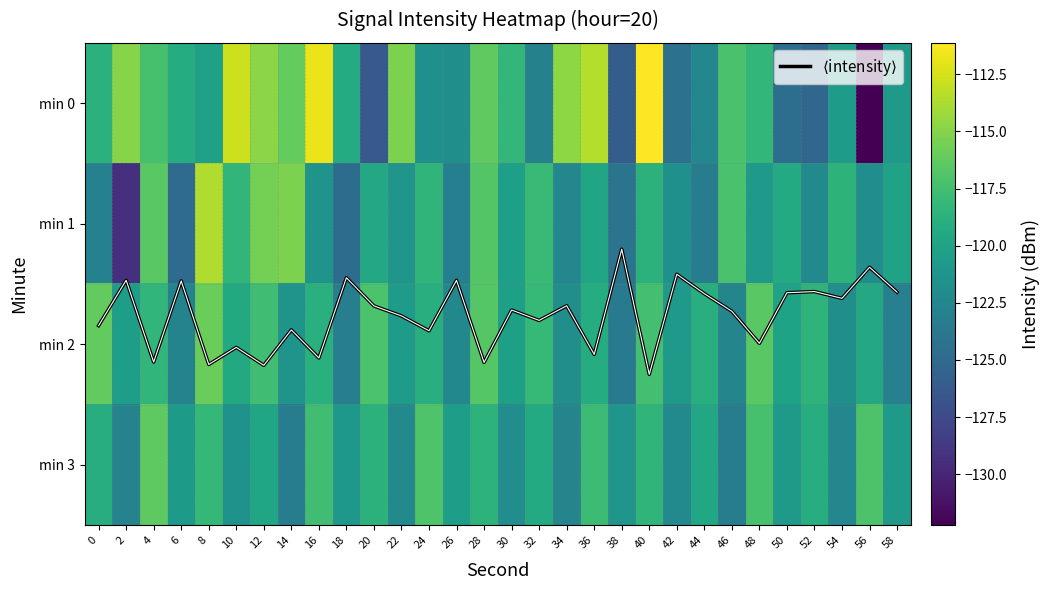

The min 1 series shows -75.3 at 18. True or false?

False